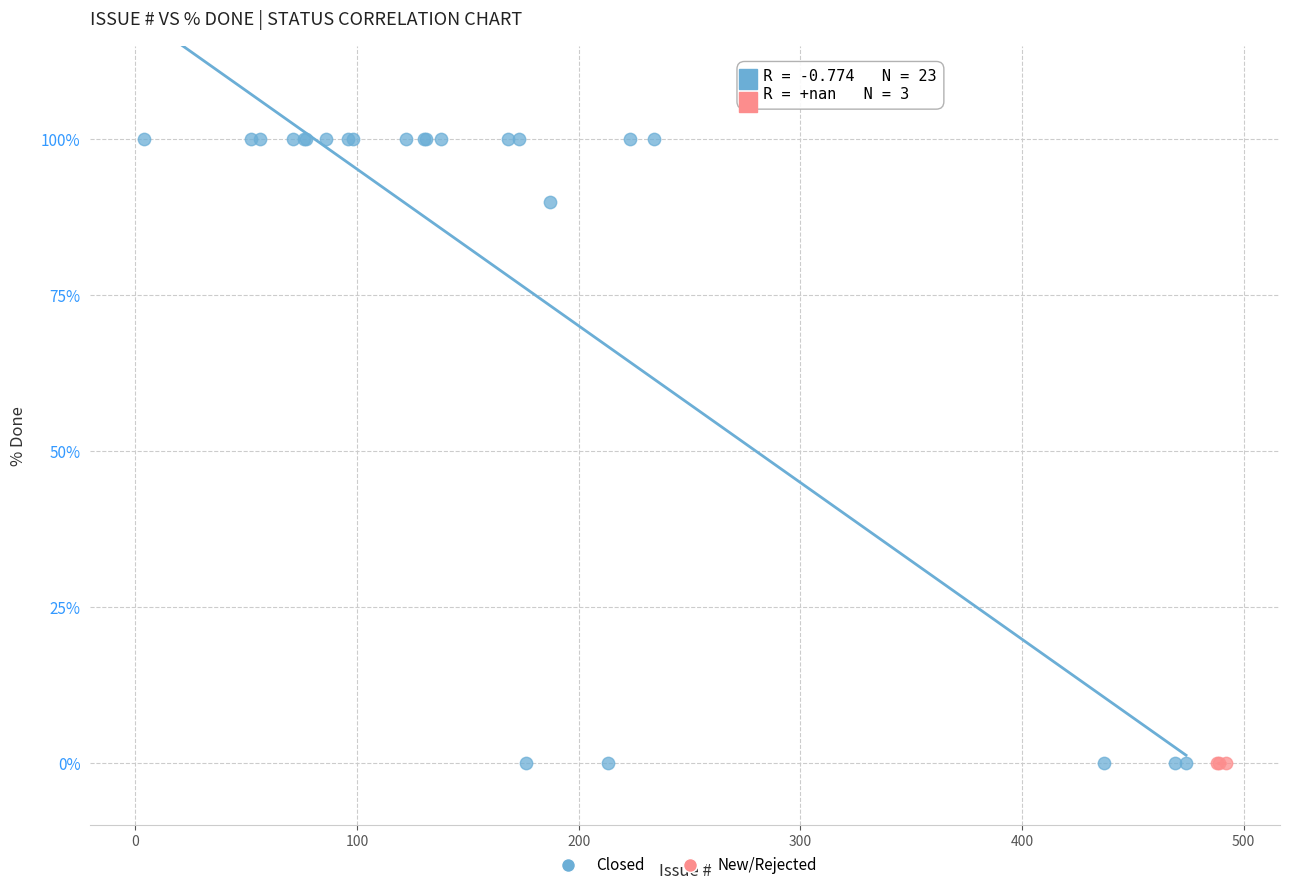

Which series reaches the maximum Y coordinate?

Closed